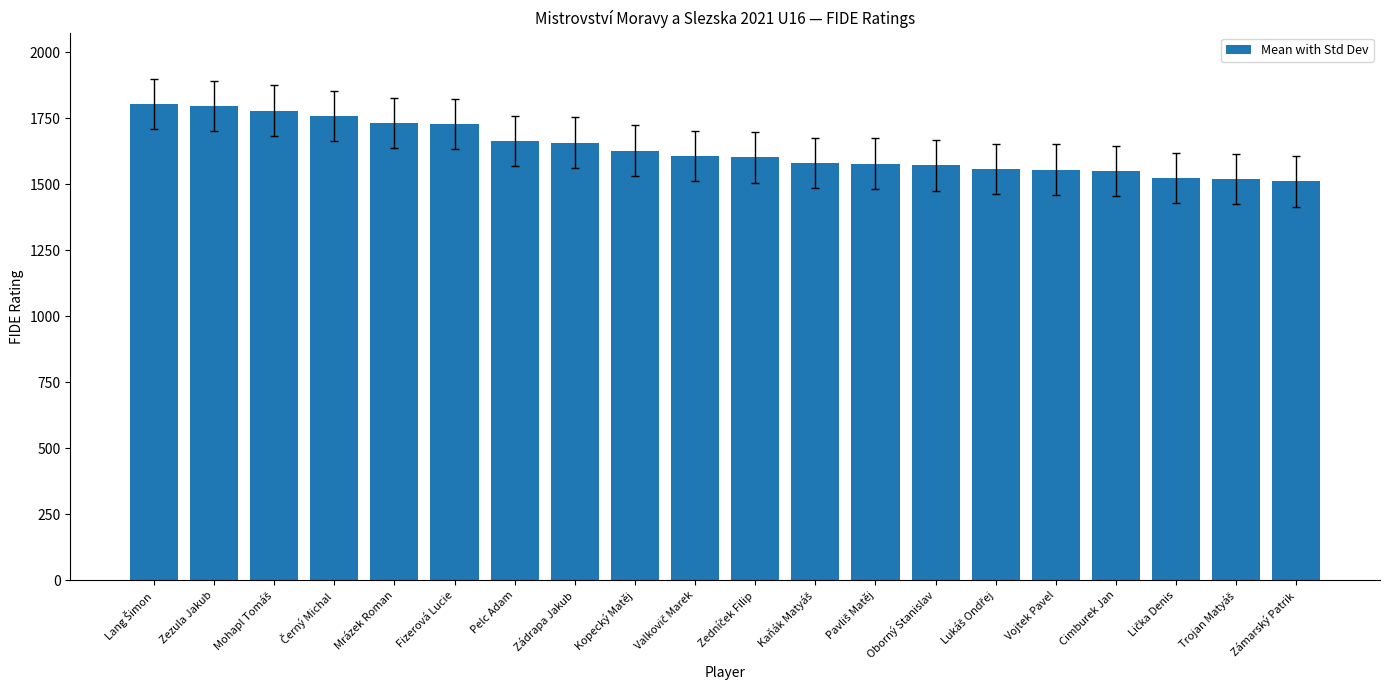

How many distinct data groups are displayed?

1